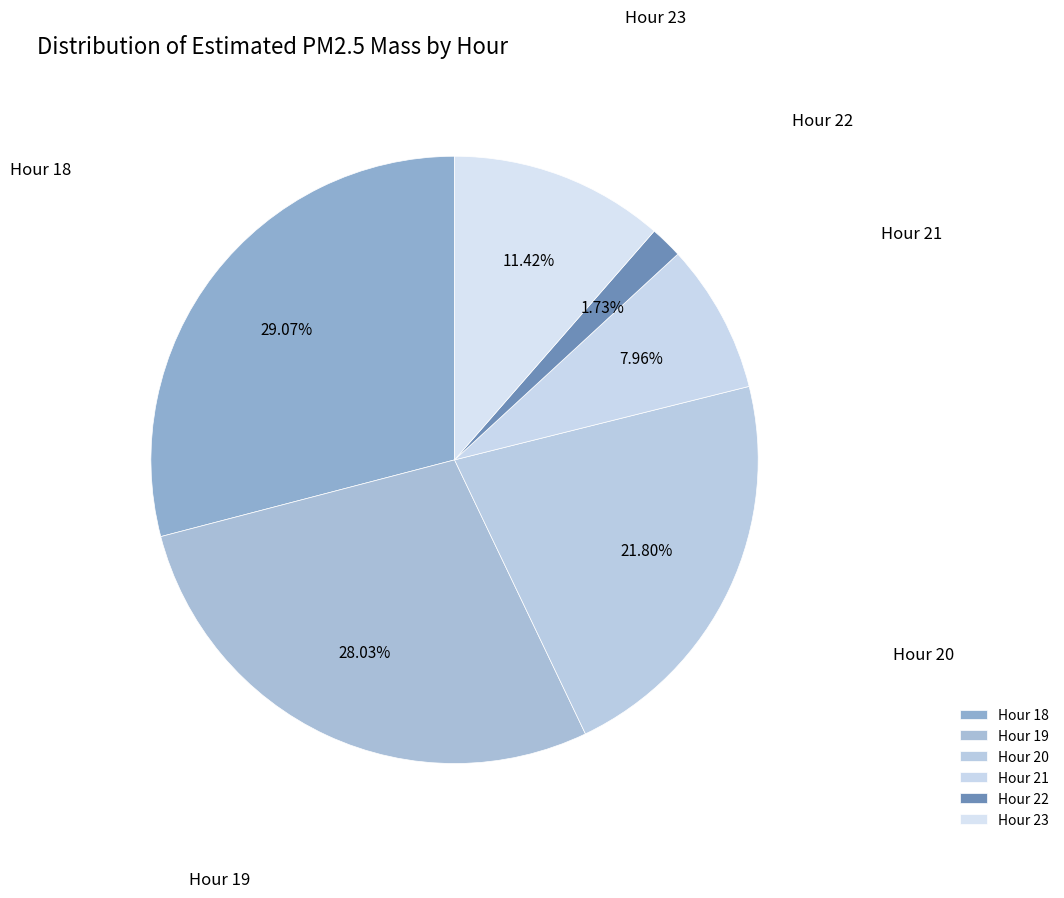

Rank the categories by value from highest to lowest.

Hour 18, Hour 19, Hour 20, Hour 23, Hour 21, Hour 22